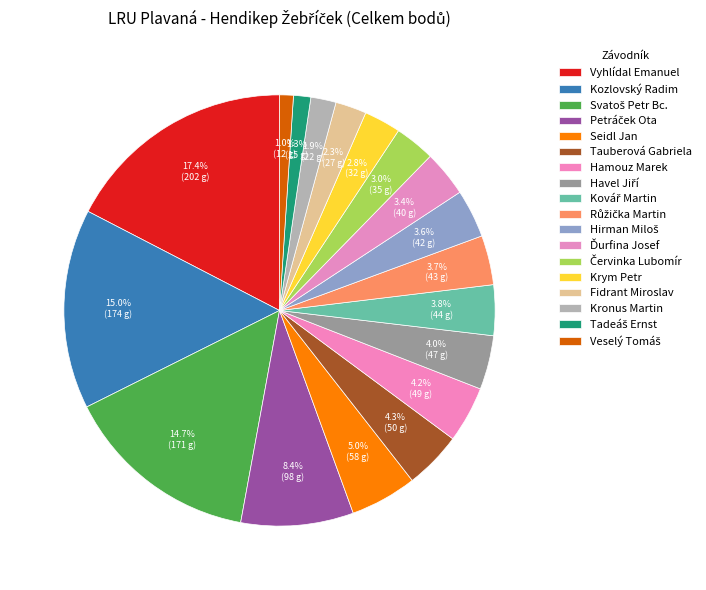

To the nearest percent, what percentage of the pie is Kozlovský Radim?

15%